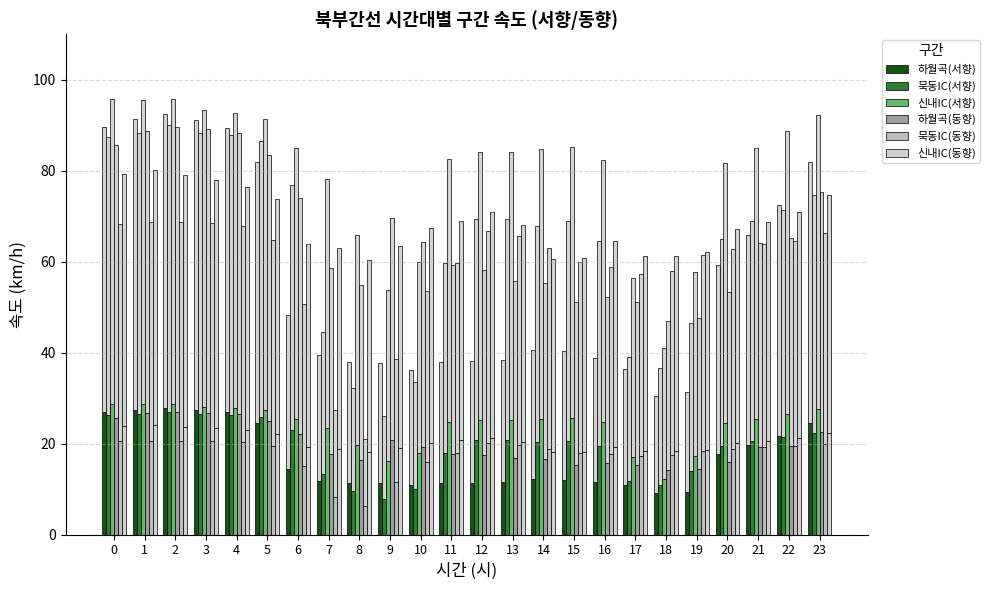

Reading left to right, extract all data points from this chart.

하월곡(서향): 26.9	27.4	27.8	27.3	26.8	24.6	14.5	11.8	11.4	11.3	10.8	11.4	11.4	11.5	12.2	12.1	11.6	10.9	9.2	9.4	17.8	19.8	21.8	24.6
묵동IC(서향): 26.2	26.5	27.0	26.5	26.3	26.0	23.0	13.3	9.7	7.8	10.1	17.9	20.8	20.8	20.4	20.7	19.4	11.7	11.0	13.9	19.5	20.7	21.4	22.4
신내IC(서향): 28.8	28.6	28.7	28.0	27.8	27.4	25.5	23.4	19.7	16.1	18.0	24.8	25.2	25.3	25.4	25.5	24.7	16.9	12.3	17.3	24.5	25.5	26.6	27.6
하월곡(동향): 25.7	26.6	26.9	26.8	26.5	25.0	22.2	17.6	16.5	20.9	19.3	17.8	17.4	16.7	16.6	15.3	15.7	15.3	14.1	14.3	16.0	19.2	19.6	22.6
묵동IC(동향): 20.5	20.6	20.6	20.6	20.3	19.4	15.2	8.2	6.3	11.6	16.1	17.9	20.0	19.7	18.9	18.0	17.6	17.2	17.4	18.4	18.8	19.2	19.4	19.9
신내IC(동향): 23.8	24.1	23.7	23.4	22.9	22.1	19.1	18.9	18.1	19.1	20.2	20.7	21.2	20.4	18.2	18.2	19.3	18.4	18.4	18.6	20.2	20.6	21.2	22.4